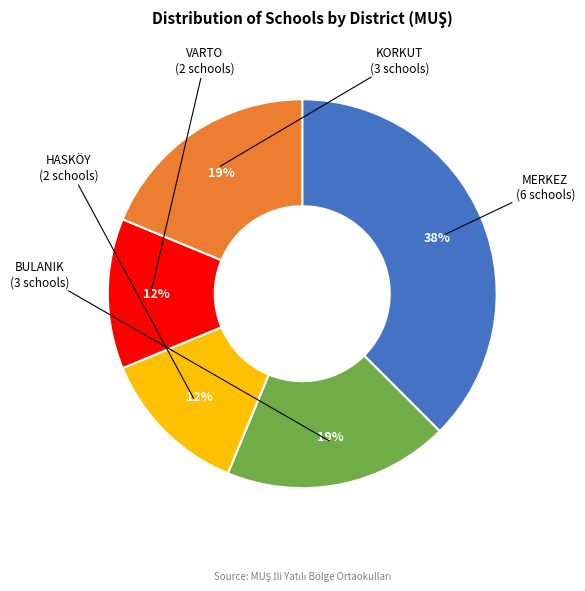

To the nearest percent, what is the average slice percentage?

20%